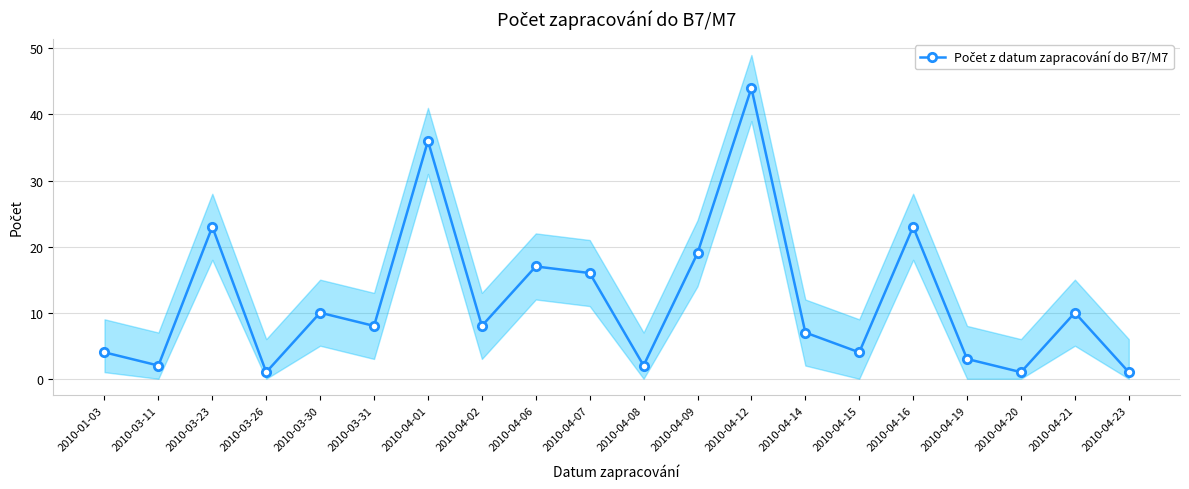

Count the number of values greater than 8.

9